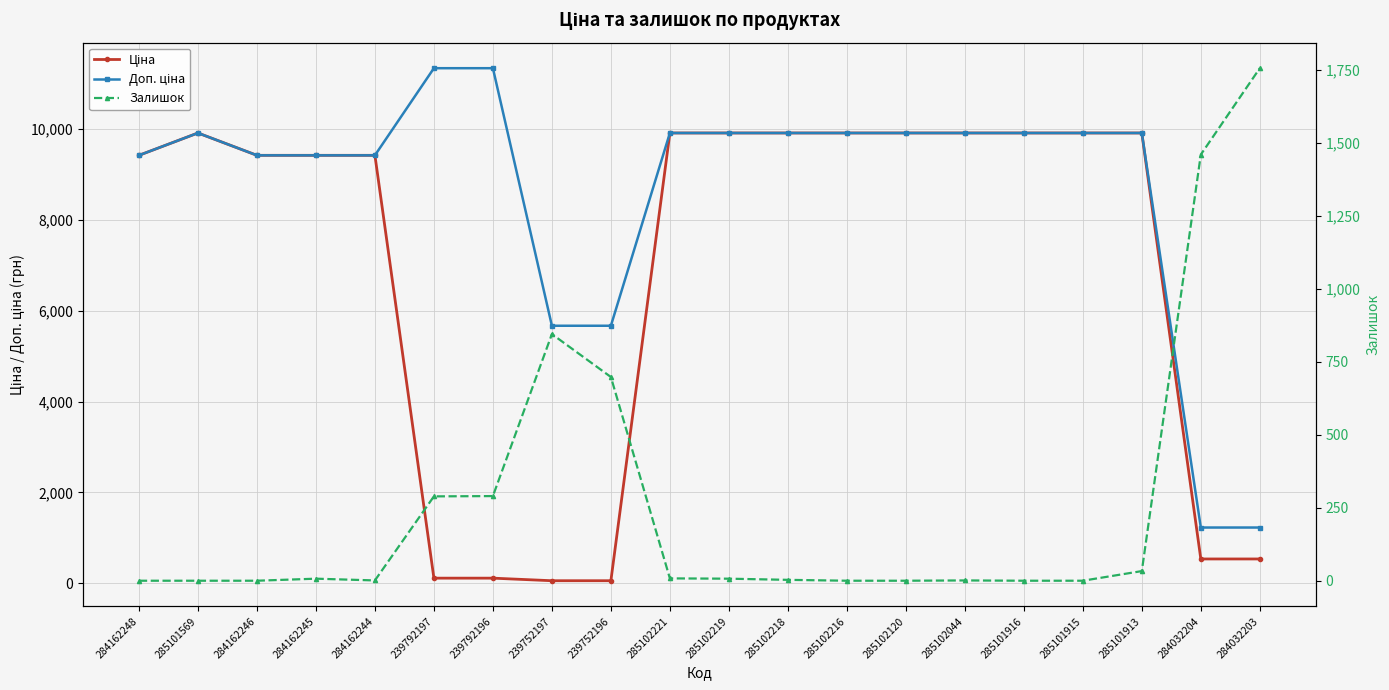

What is the sum of the Доп. ціна values at 284162248 and 285102044?

19325.4